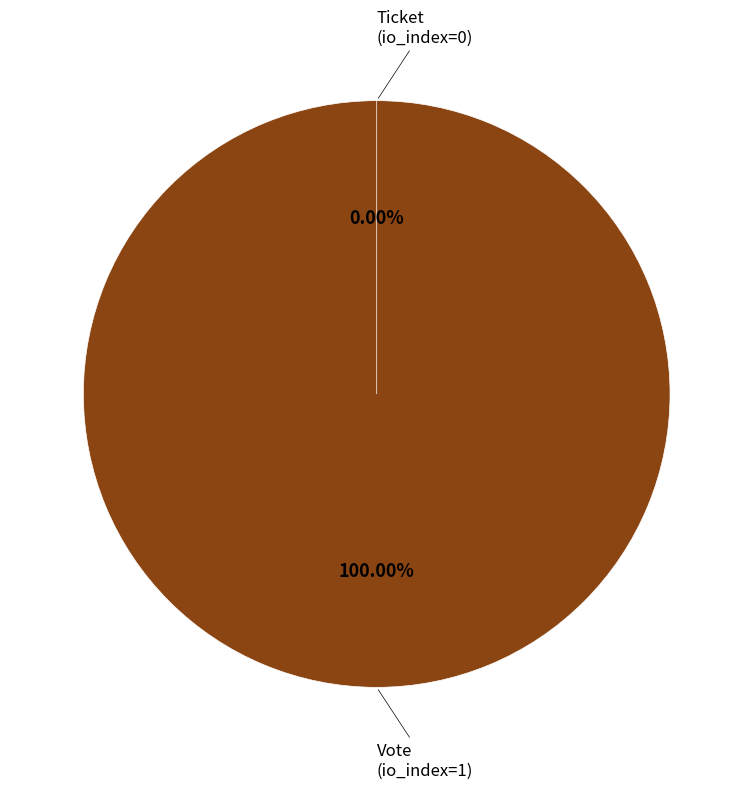

Is there a majority slice in this chart?

Yes